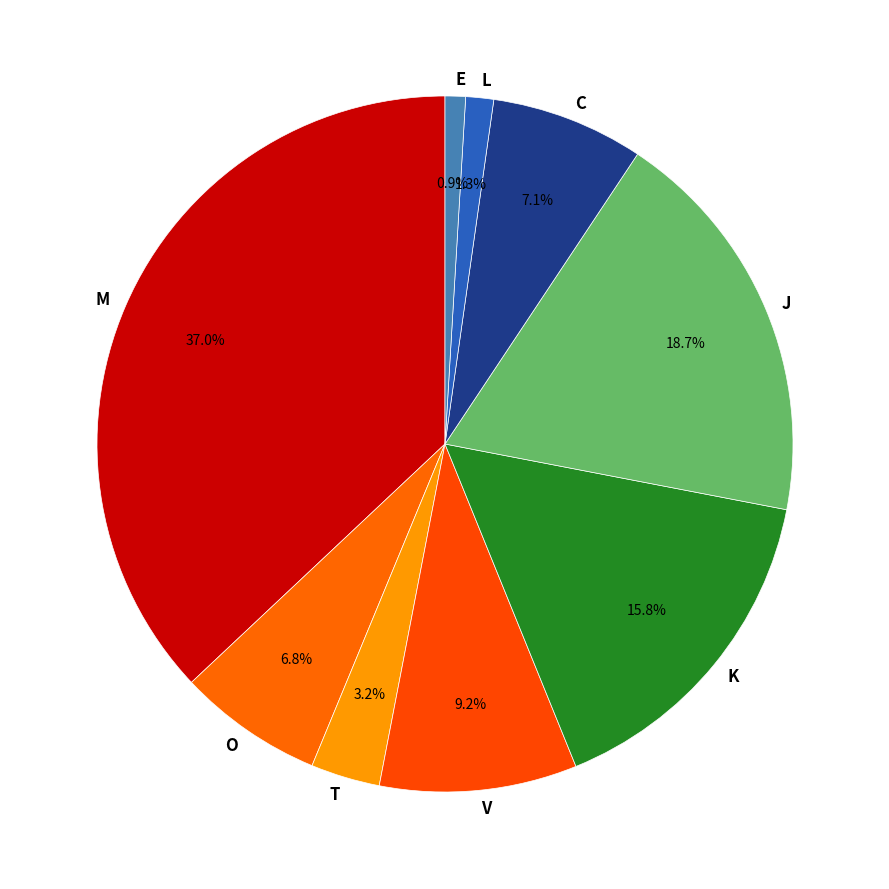

Which category has the biggest portion of the pie?

M